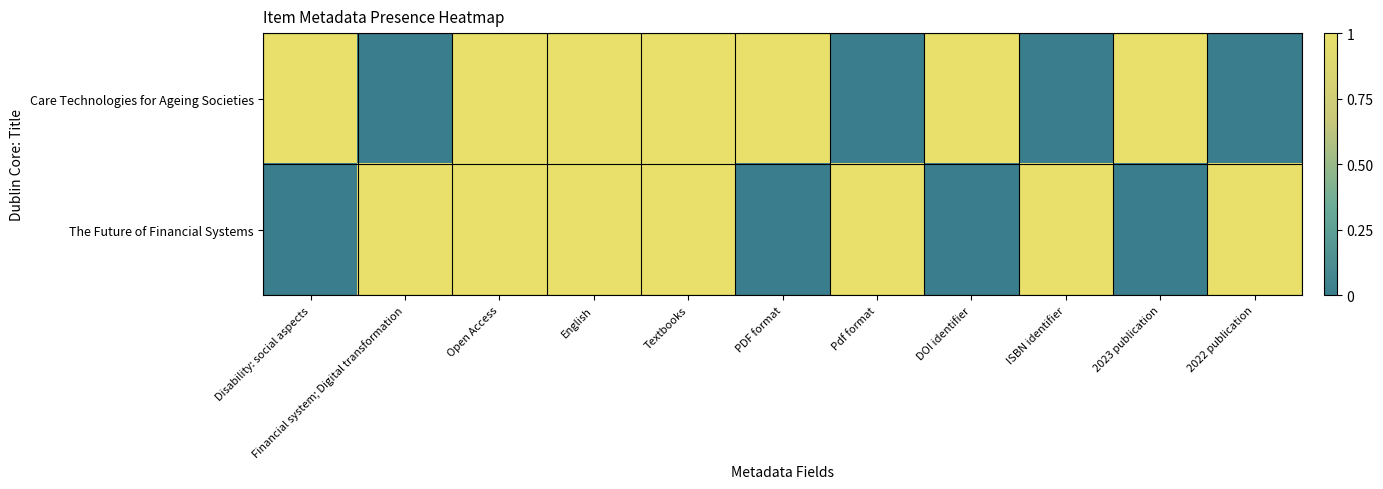

Reading left to right, extract all data points from this chart.

Care Technologies for Ageing Societies: Disability: social aspects=1	Financial system; Digital transformation=0	Open Access=1	English=1	Textbooks=1	PDF format=1	Pdf format=0	DOI identifier=1	ISBN identifier=0	2023 publication=1	2022 publication=0
The Future of Financial Systems: Disability: social aspects=0	Financial system; Digital transformation=1	Open Access=1	English=1	Textbooks=1	PDF format=0	Pdf format=1	DOI identifier=0	ISBN identifier=1	2023 publication=0	2022 publication=1